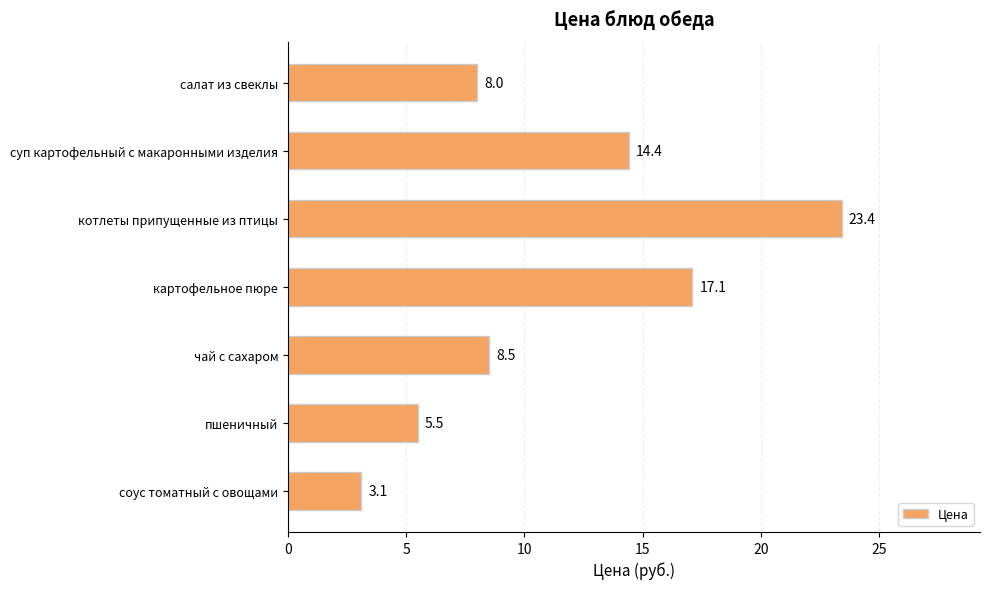

At which label is the value closest to 13?

суп картофельный с макаронными изделия